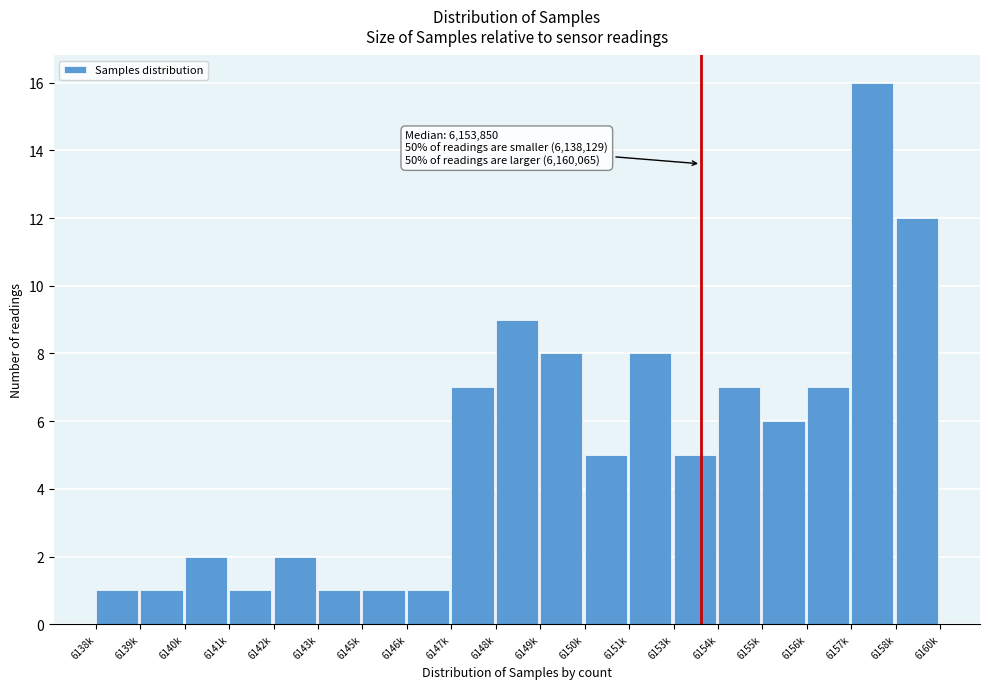

Reading right to left, transcribe all the data shown in this chart.

6158k=12	6157k=16	6156k=7	6155k=6	6154k=7	6153k=5	6151k=8	6150k=5	6149k=8	6148k=9	6147k=7	6146k=1	6145k=1	6143k=1	6142k=2	6141k=1	6140k=2	6139k=1	6138k=1